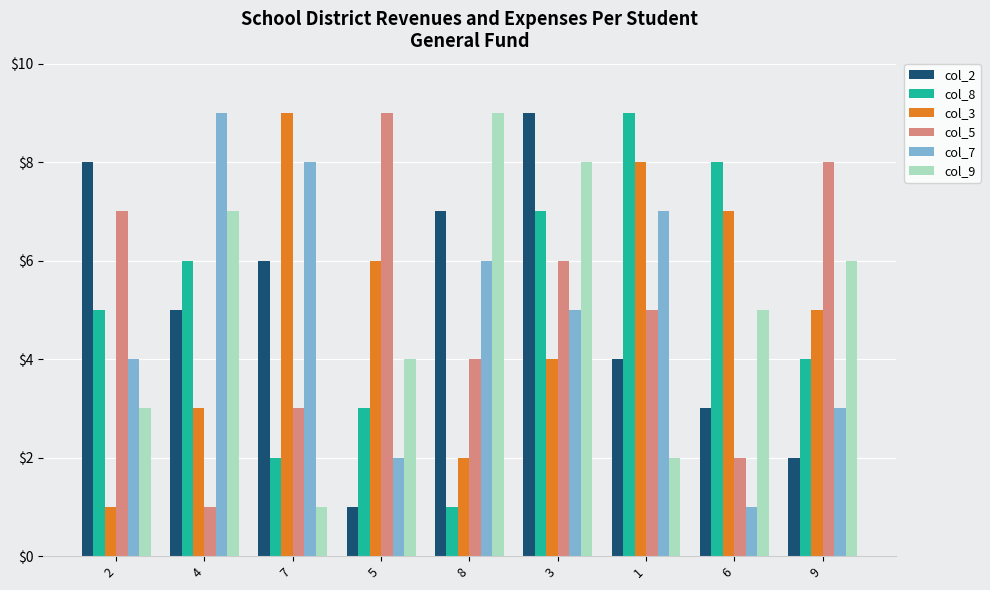

What is the label of the 8th bar from the right?

4